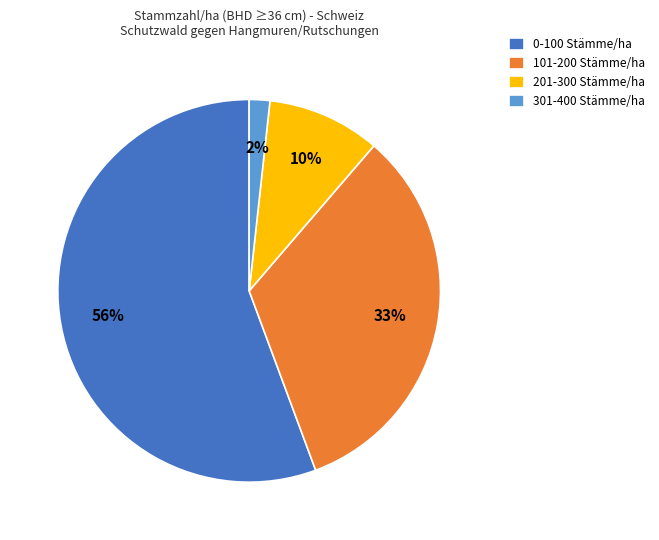

How many slices are in this pie chart?

4